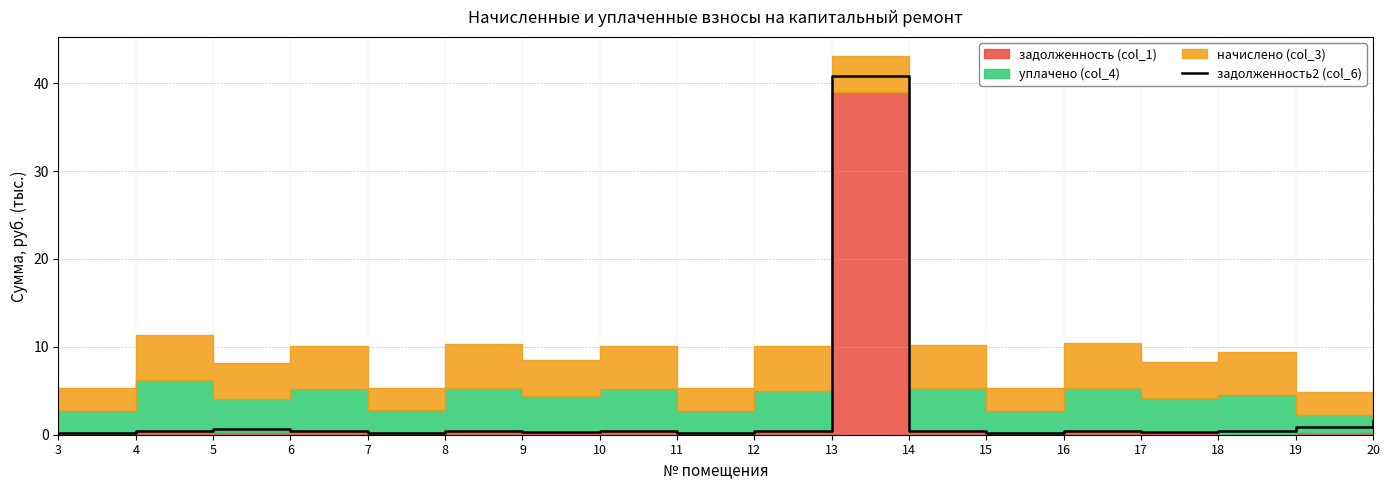

Does the chart display data point markers on the line(s)?

No